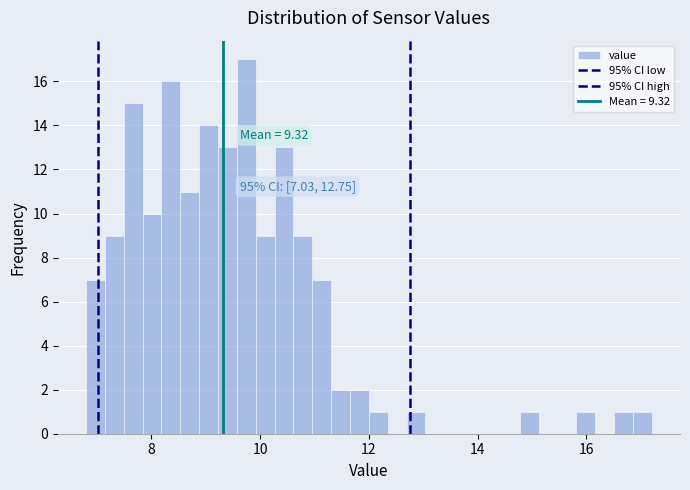

Read against the x-axis, roughly where is the centre of the tallest bar?

9.8